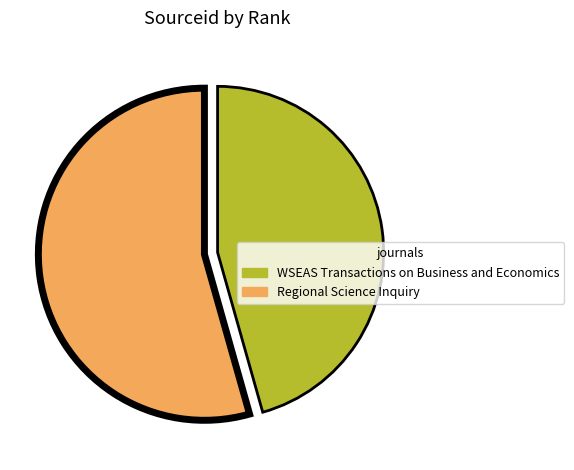

Do WSEAS Transactions on Business and Economics and Regional Science Inquiry together represent more than half of the pie?

Yes